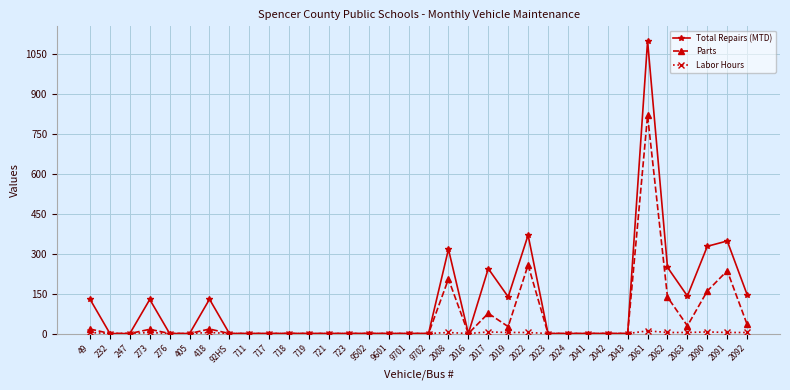

What is the greatest value displayed?

1100